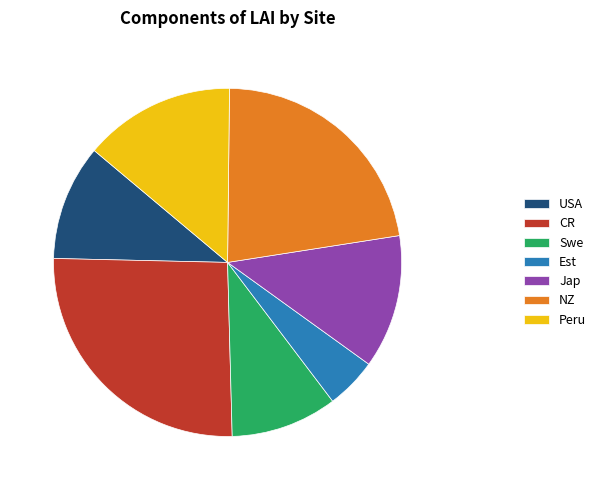

Rank the categories by value from highest to lowest.

CR, NZ, Peru, Jap, USA, Swe, Est